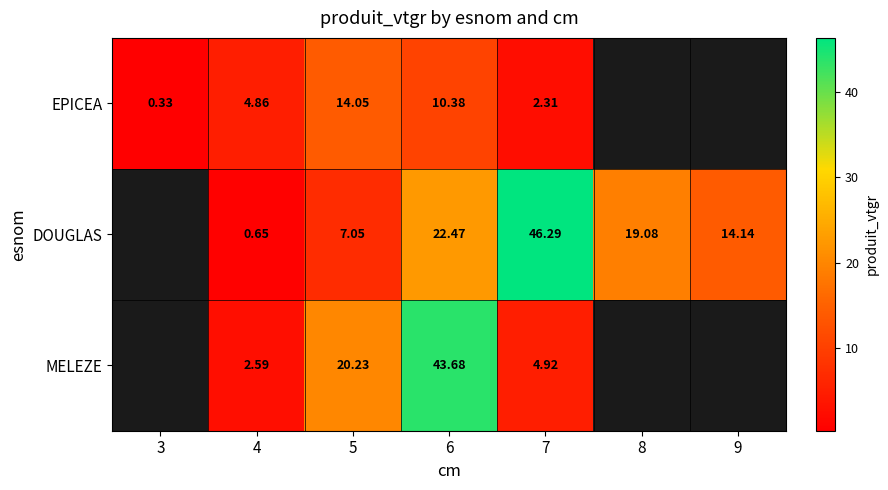

At 6, list the series in order from largest to smallest.

MELEZE, DOUGLAS, EPICEA